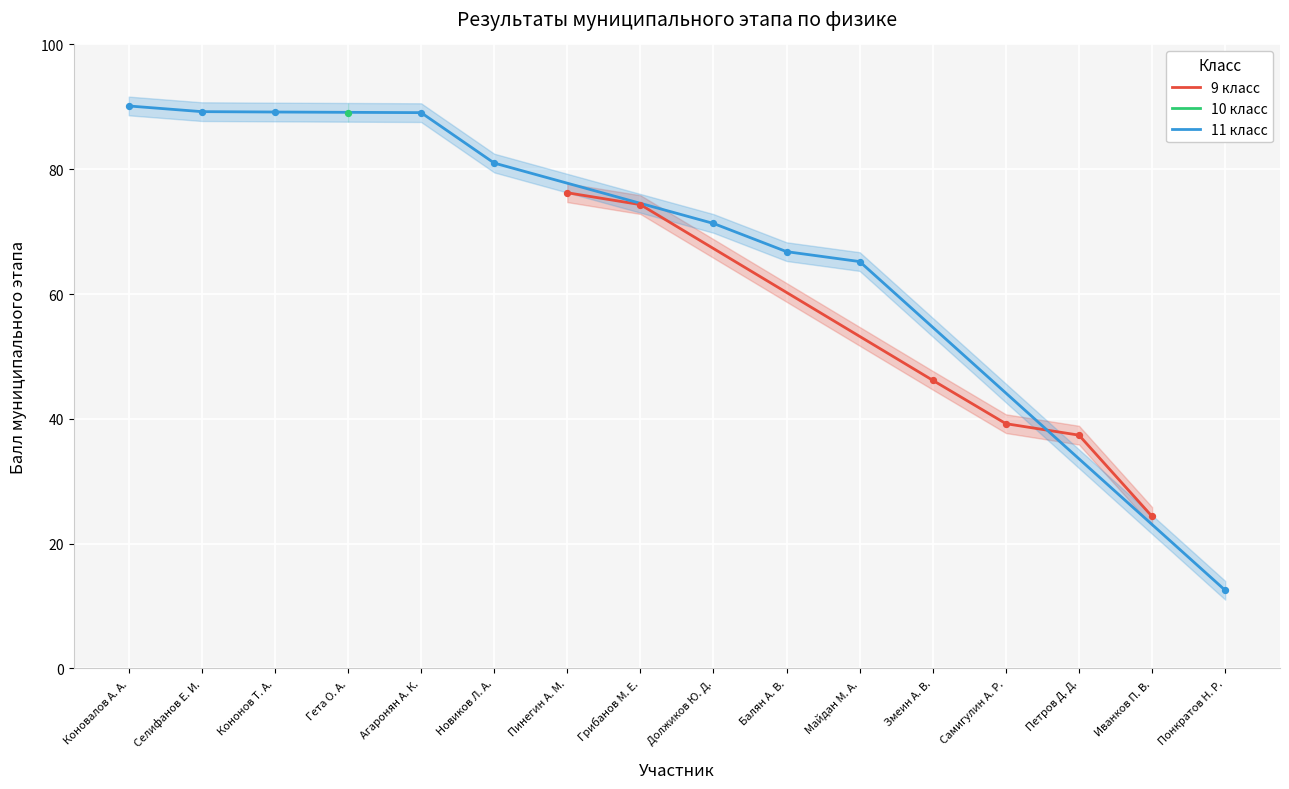

Approximately how many times larger is the value at Агаронян А. К. compared to Петров Д. Д.?

2.4